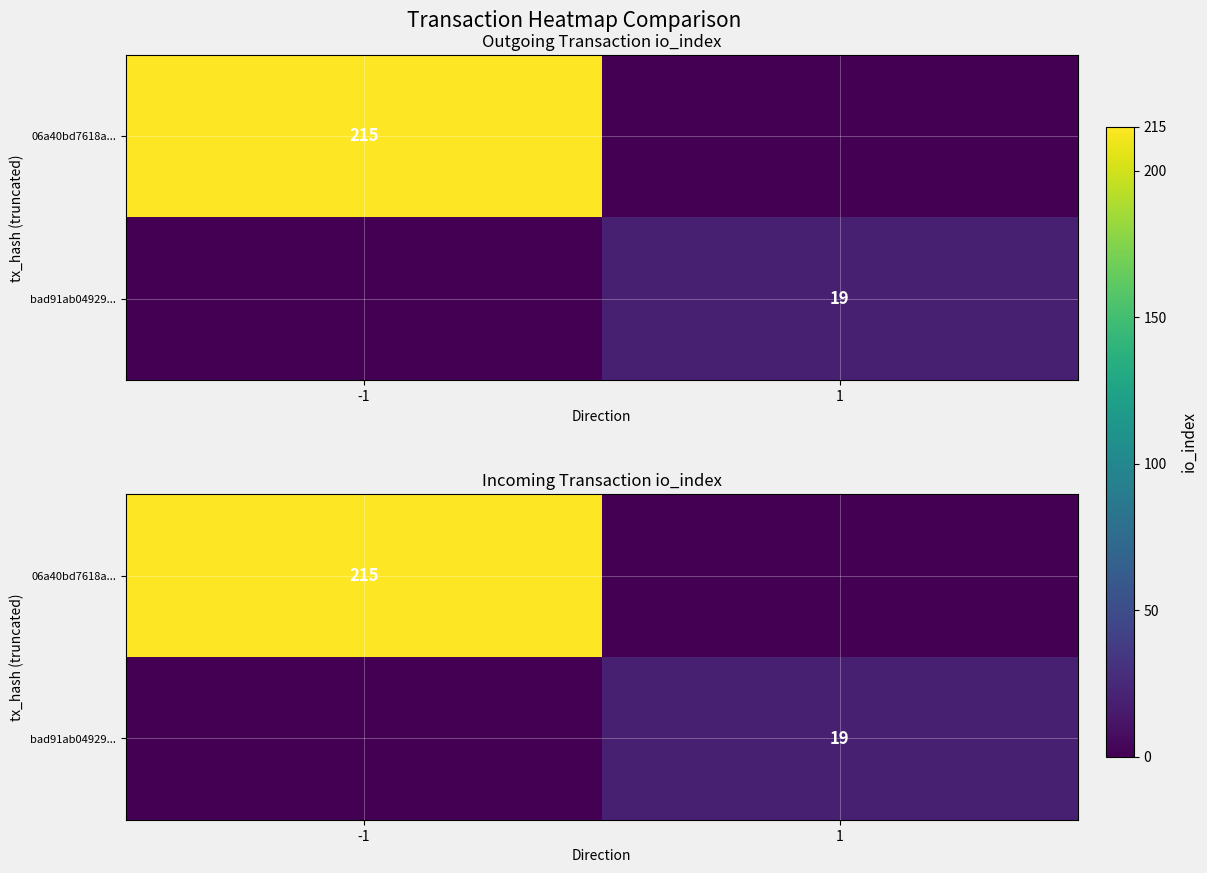

How many categories are shown in the chart?

2